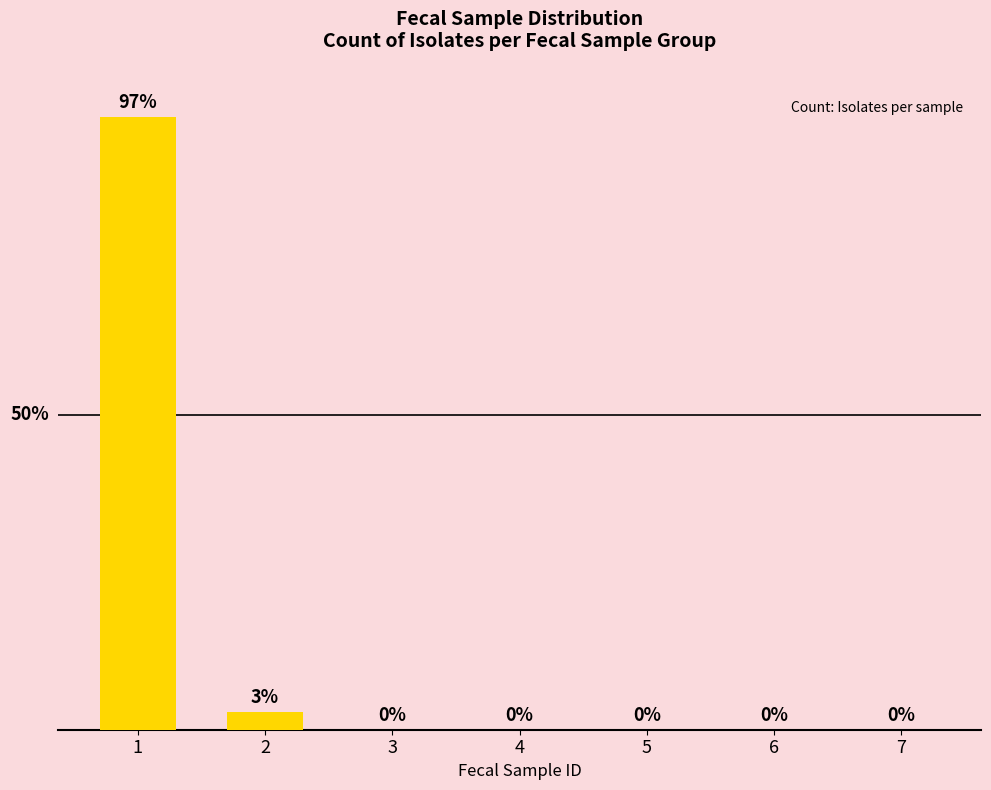

List the labels in order of value, smallest first.

3, 4, 5, 6, 7, 2, 1